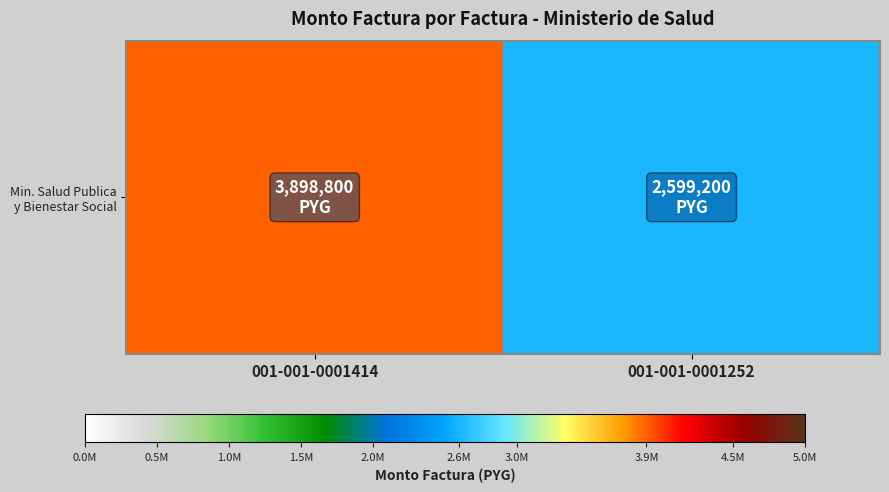

Rank the categories by value from highest to lowest.

001-001-0001414, 001-001-0001252